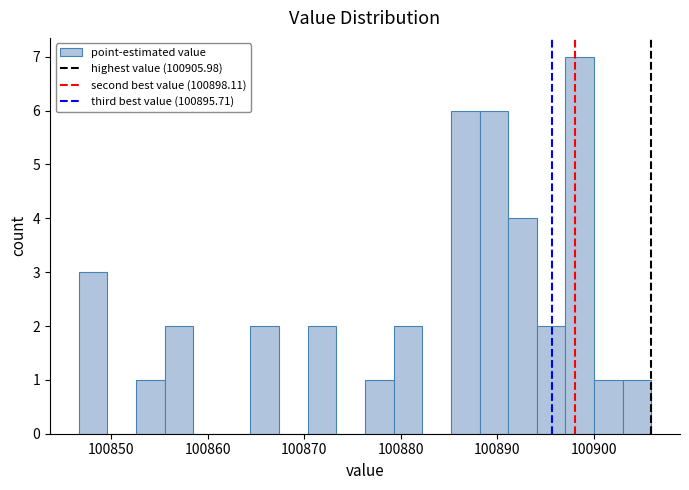

Around what value on the x-axis is the tallest bar? Give the approximate position of its centre, as read against the axis.

100899